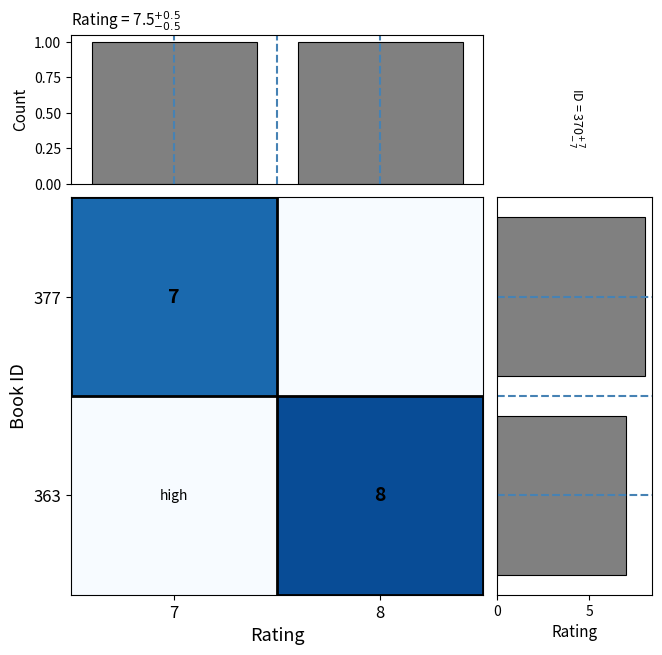

The 363 series shows 3 at 8. True or false?

False